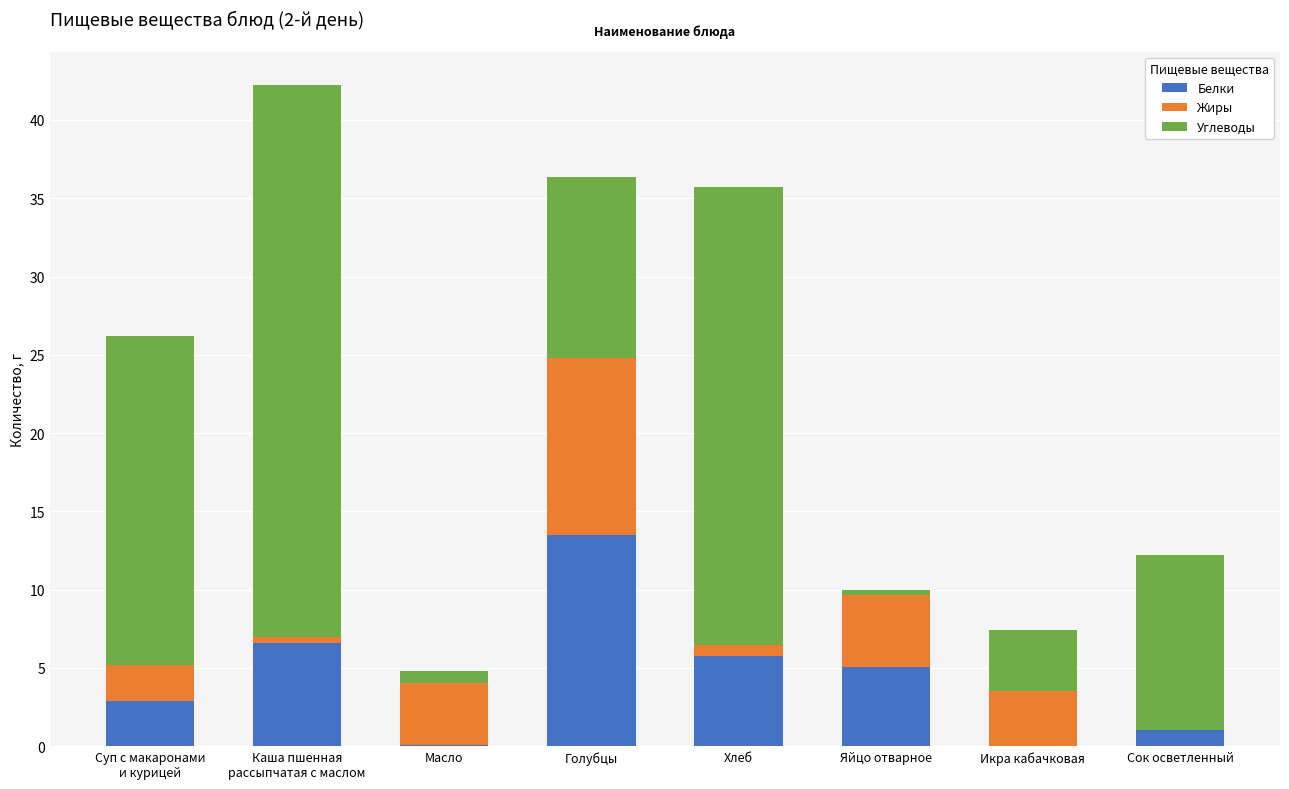

The Белки series shows -8.0 at Икра кабачковая. True or false?

False